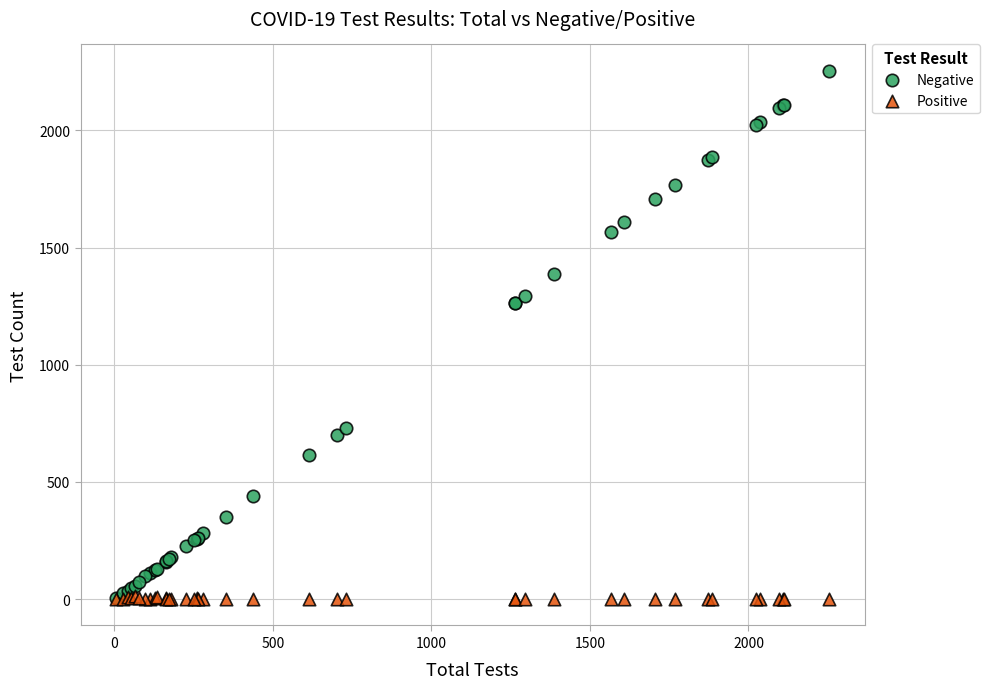

What are all the series names shown in the legend?

Negative, Positive